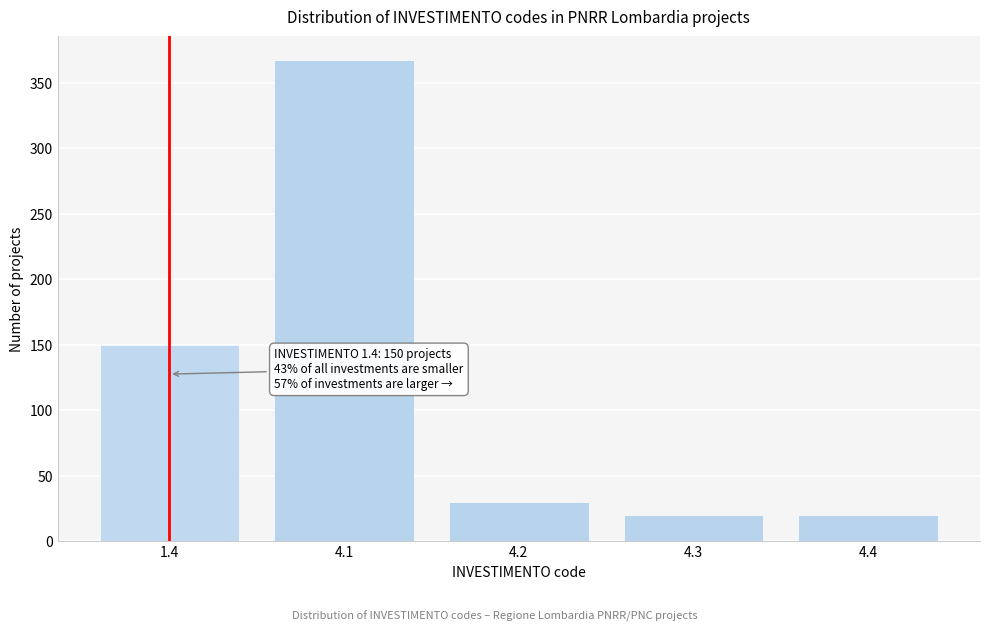

Reading left to right, what are all the values shown in this chart?

1.4=150	4.1=367	4.2=30	4.3=20	4.4=20